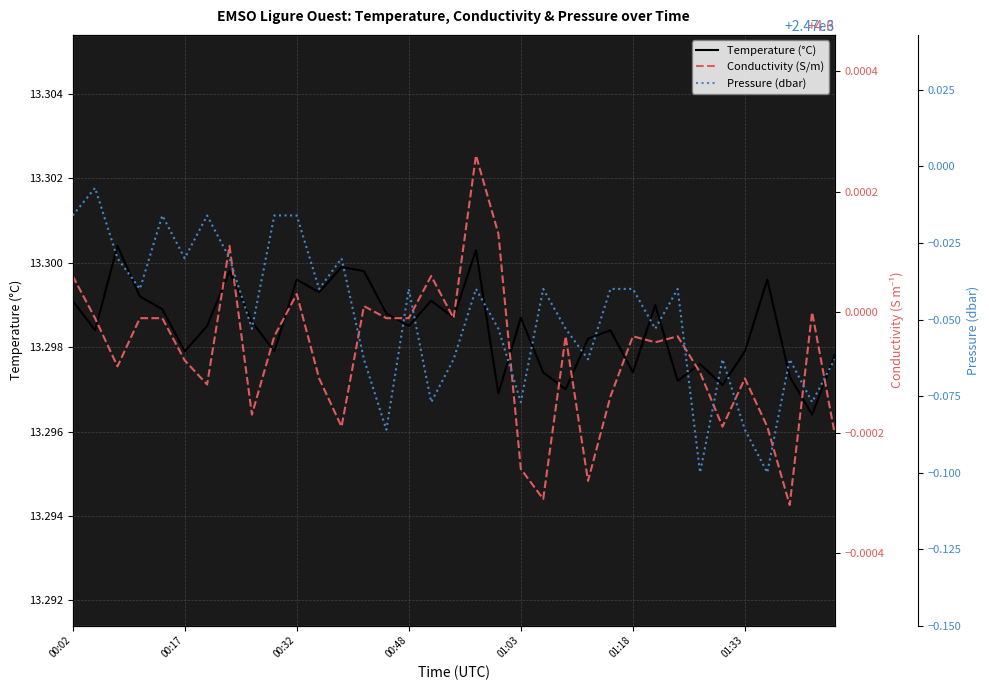

What is the value of the Pressure (dbar) point at the 2nd from the left?

2470.0